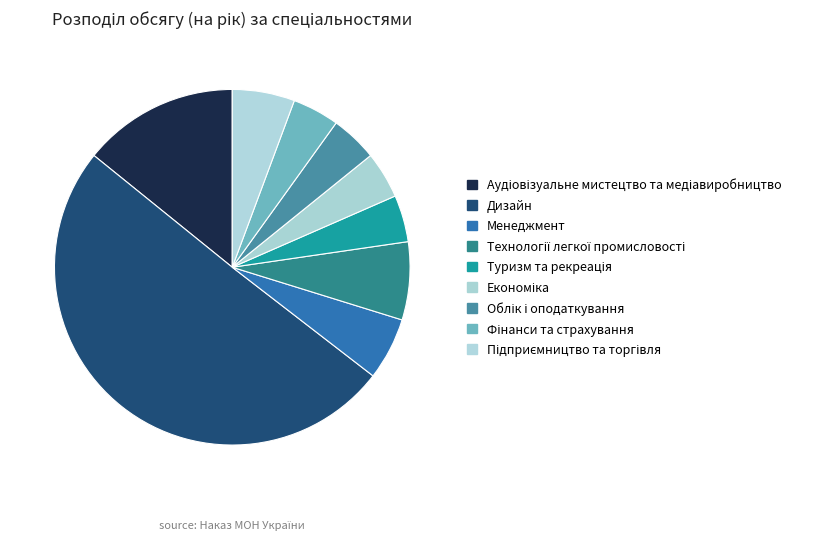

True or false: Економіка accounts for 1% of the total.

False